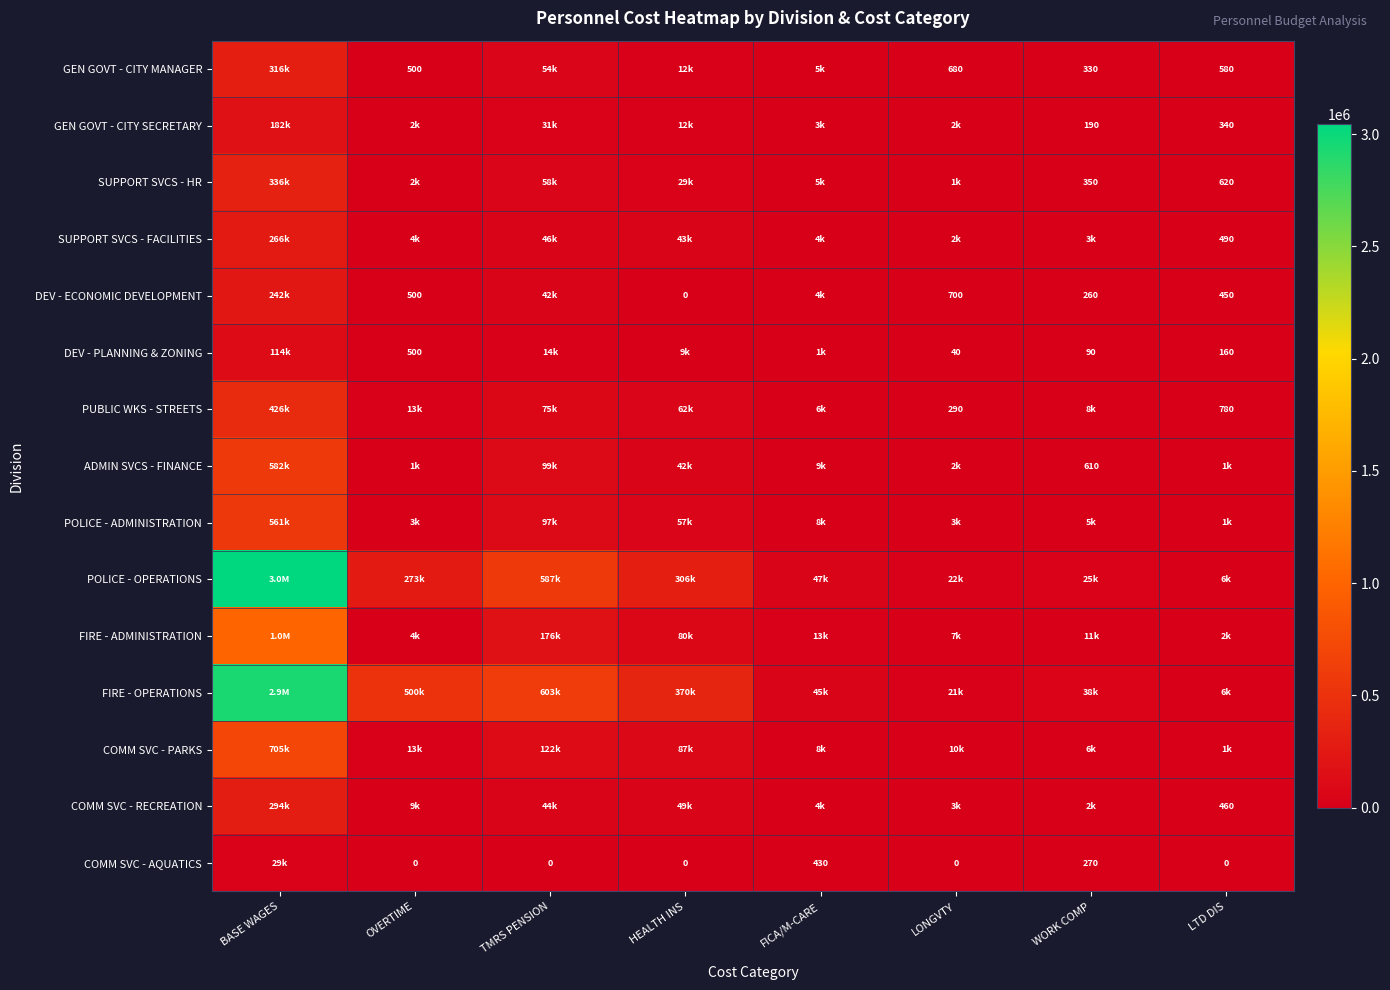

The GEN GOVT - CITY MANAGER series shows 284 at OVERTIME. True or false?

False